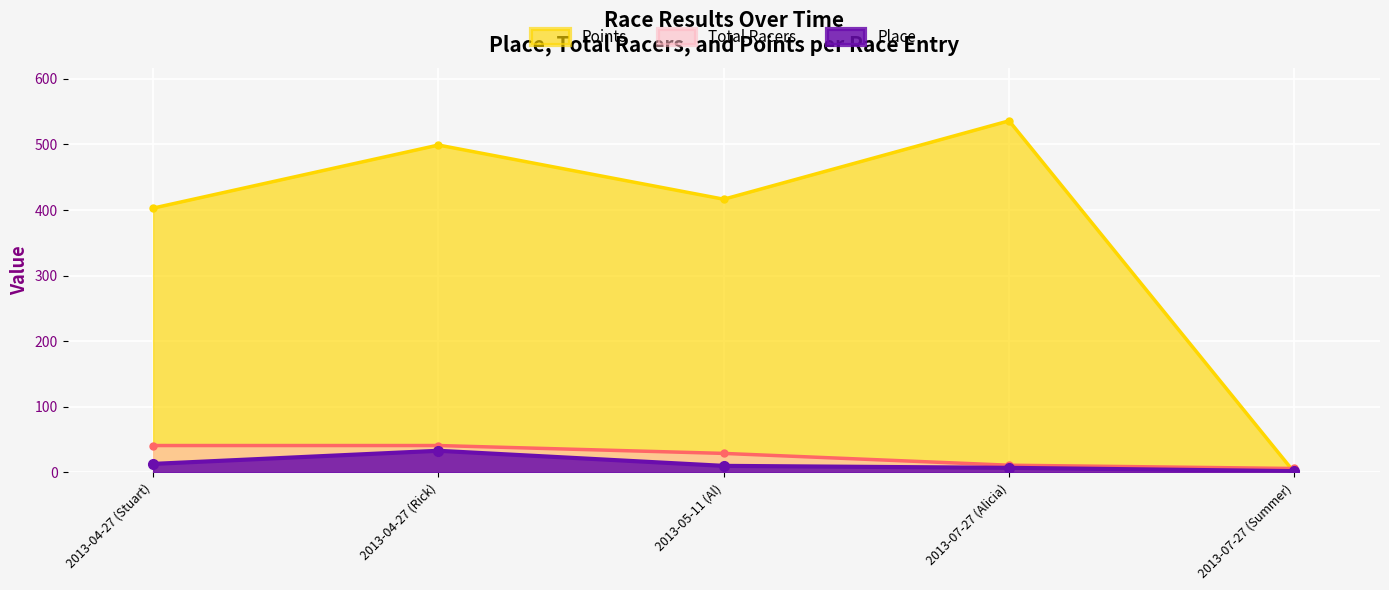

Read the Total Racers value at 2013-07-27 (Summer).

6.0